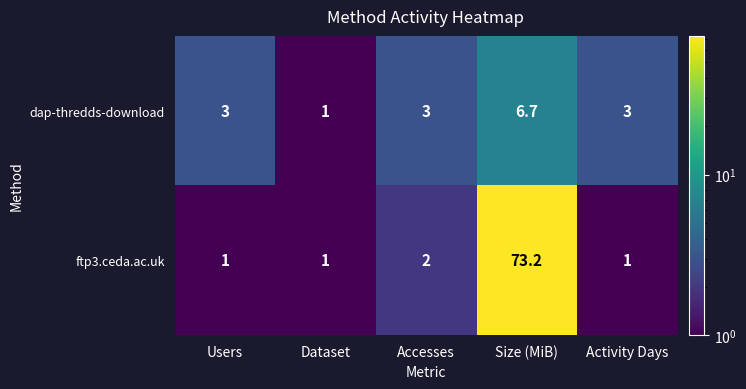

Which series has the widest spread of values?

ftp3.ceda.ac.uk